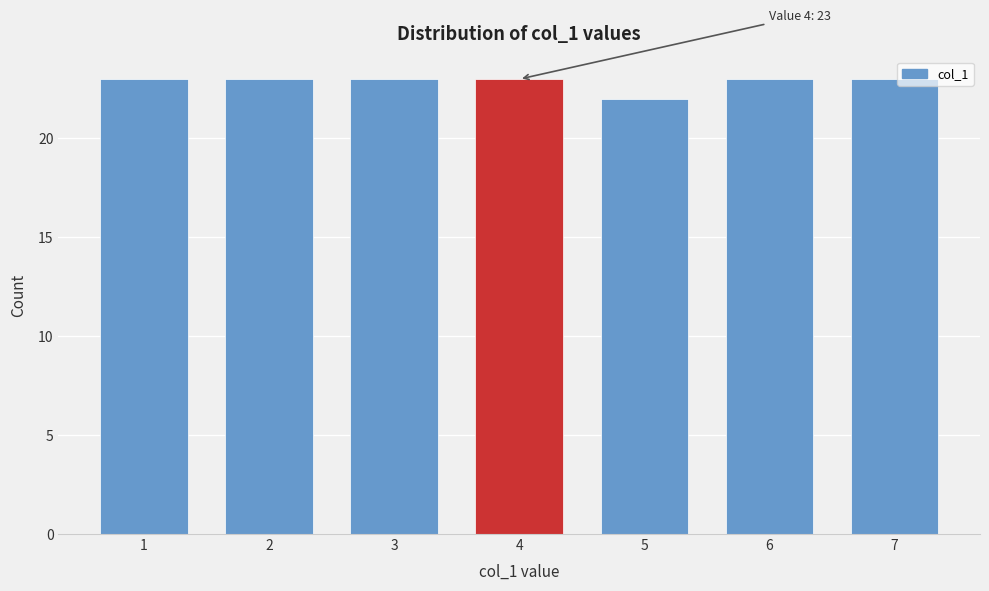

Reading right to left, what are all the values shown in this chart?

23	23	22	23	23	23	23